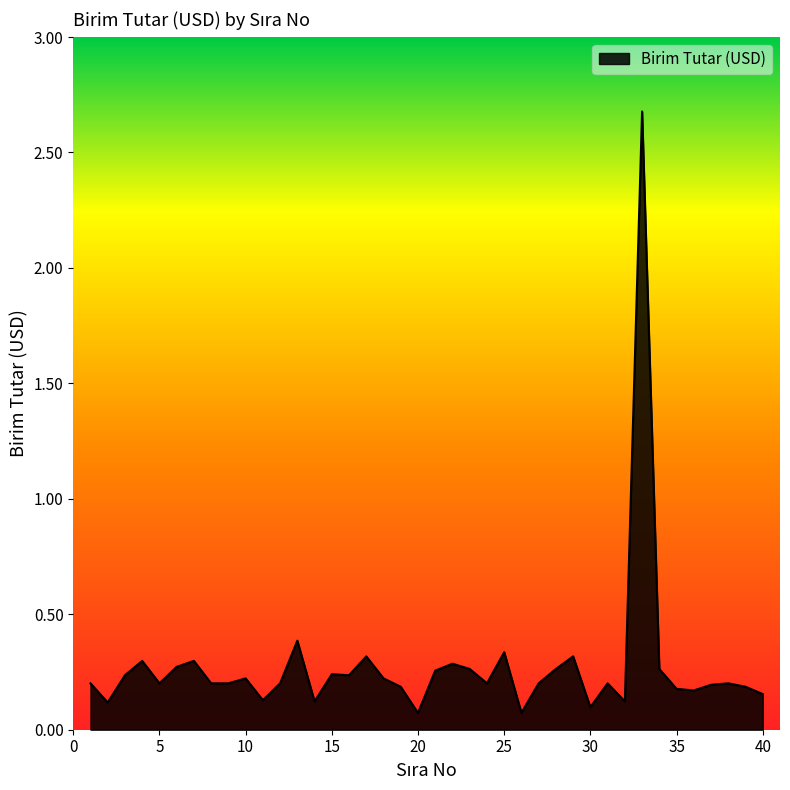

What is the greatest value displayed?

2.7